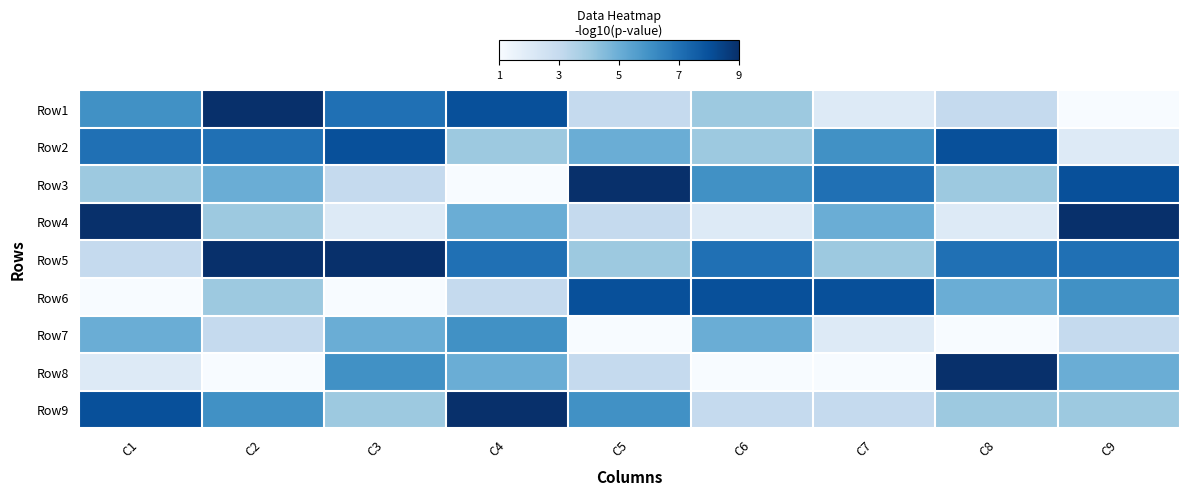

Between C4 and C8, which is larger?

C4